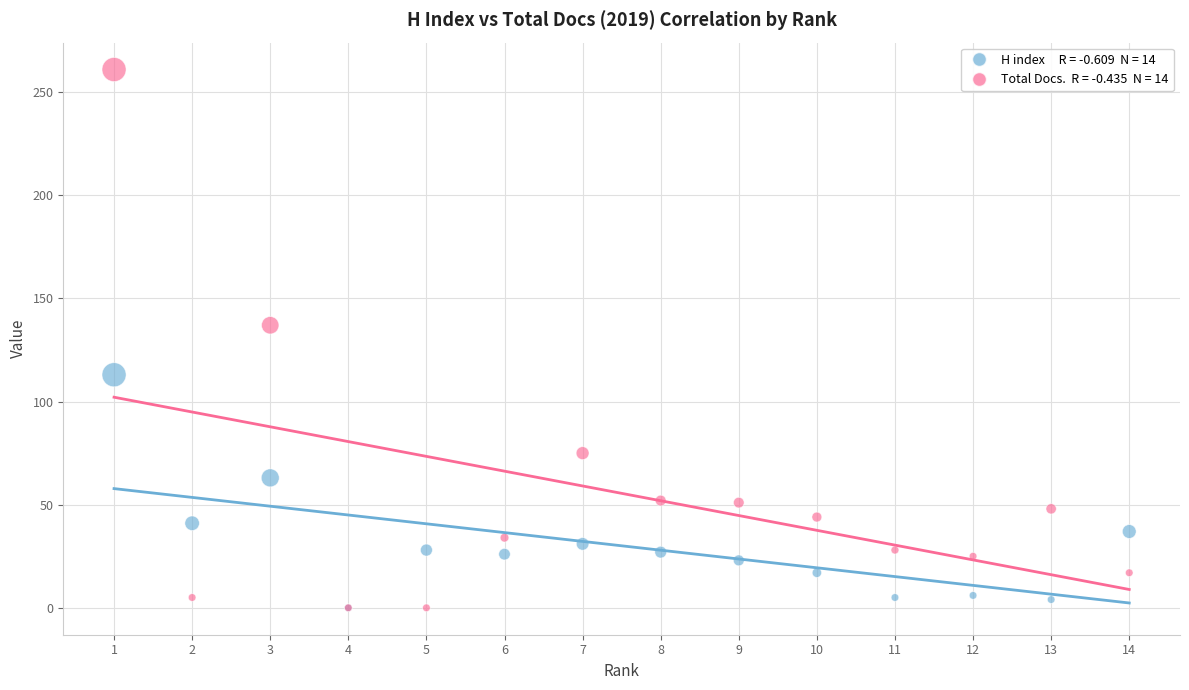

Across all series, what Y value is closest to 130?

137